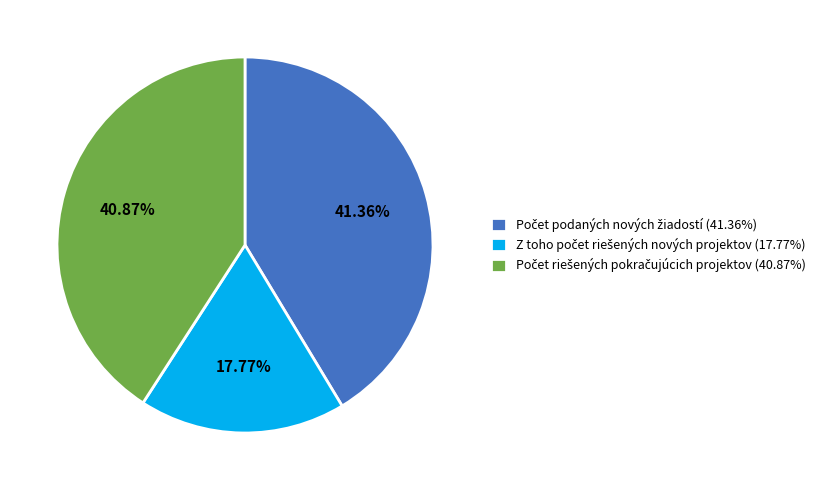

Is there a majority slice in this chart?

No